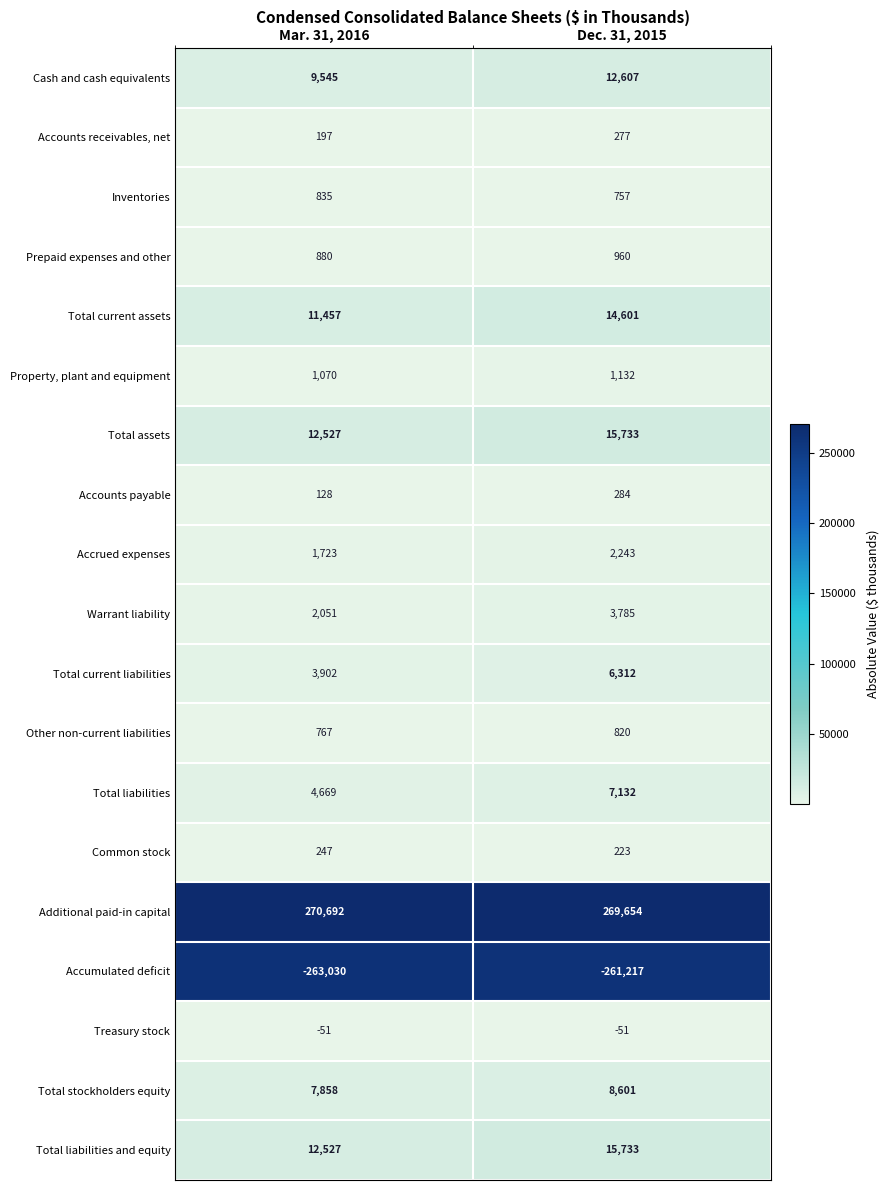

What is the spread (max minus min) of values at Mar. 31, 2016?

533722